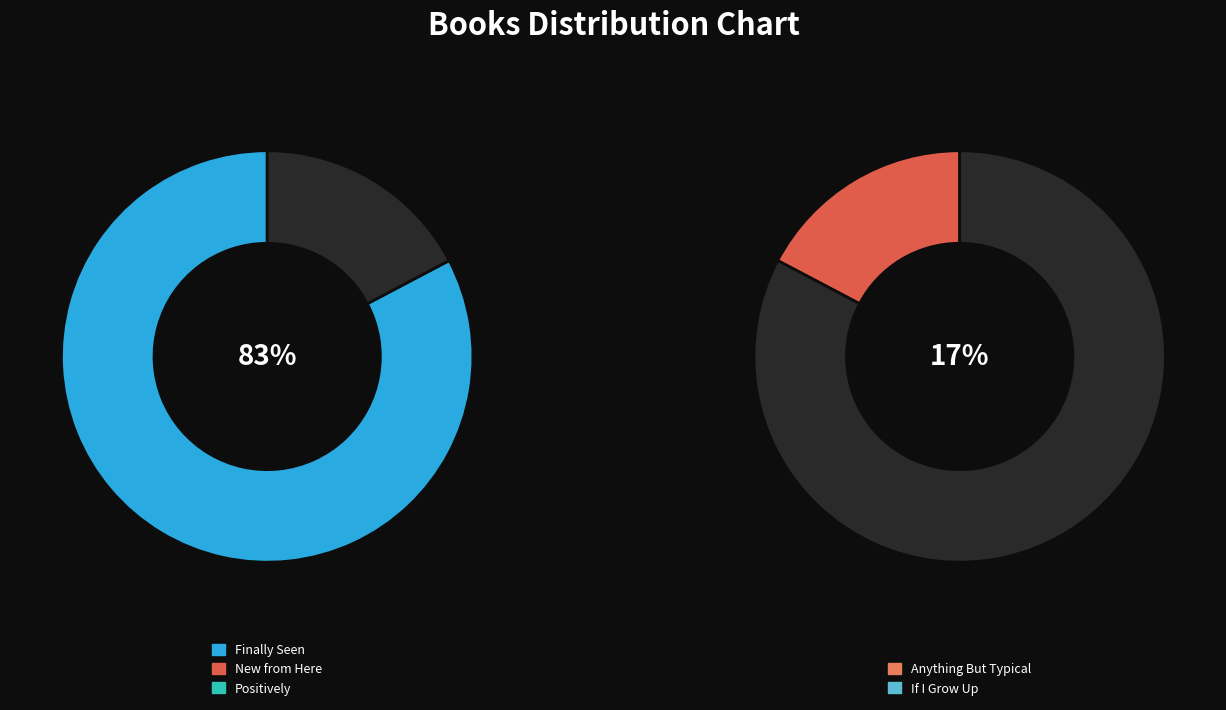

How many slices are in this pie chart?

5